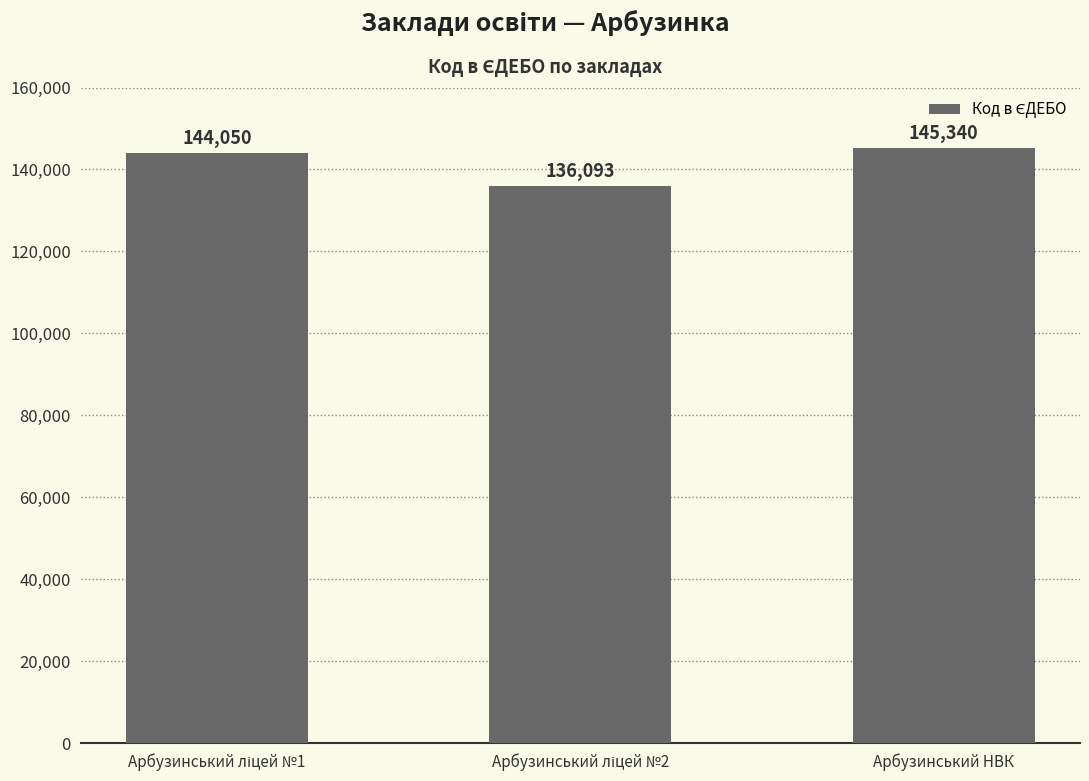

What is the difference between the maximum and minimum values?

9247